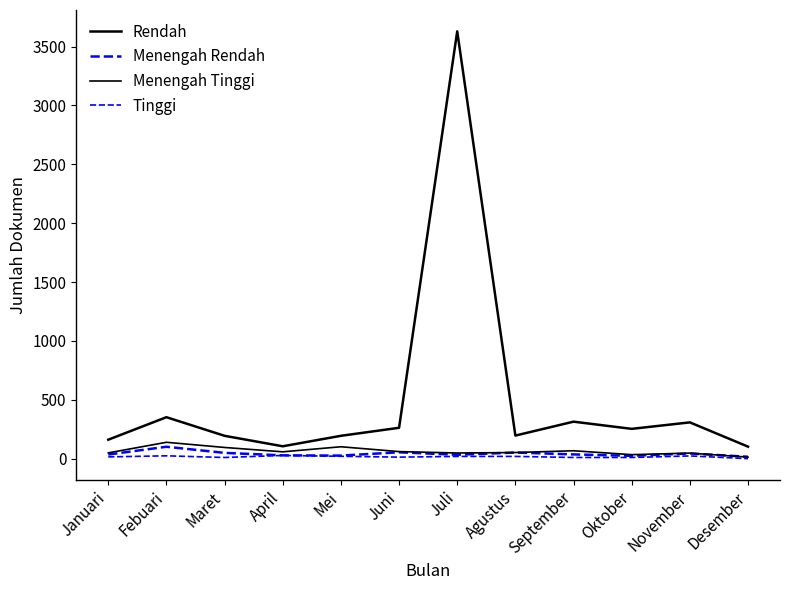

How many data points in Menengah Rendah are less than 37?

6